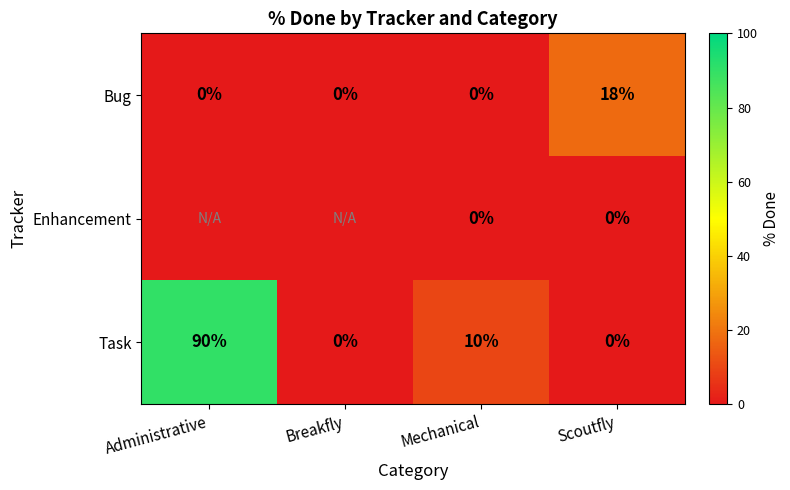

Is the value of Task at Mechanical greater than the value of Bug at Breakfly?

Yes